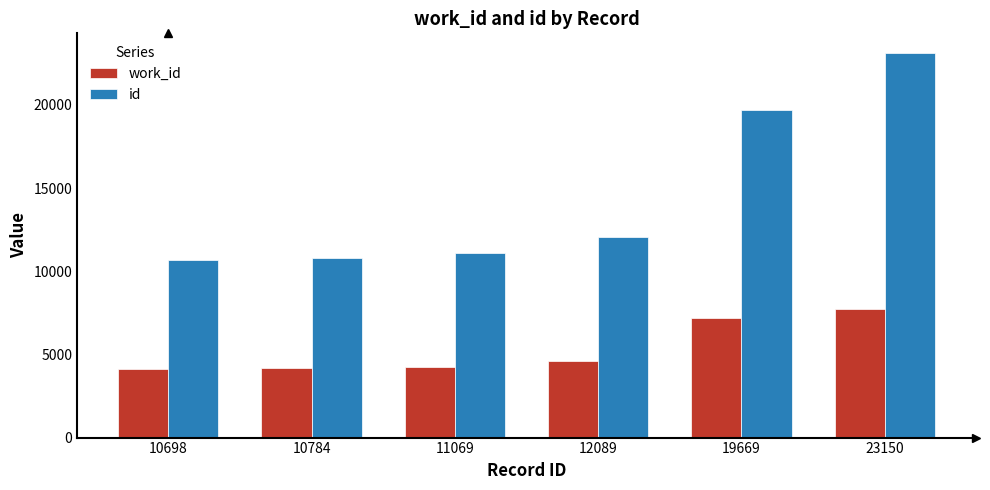

List the series in order of their overall mean, lowest first.

work_id, id